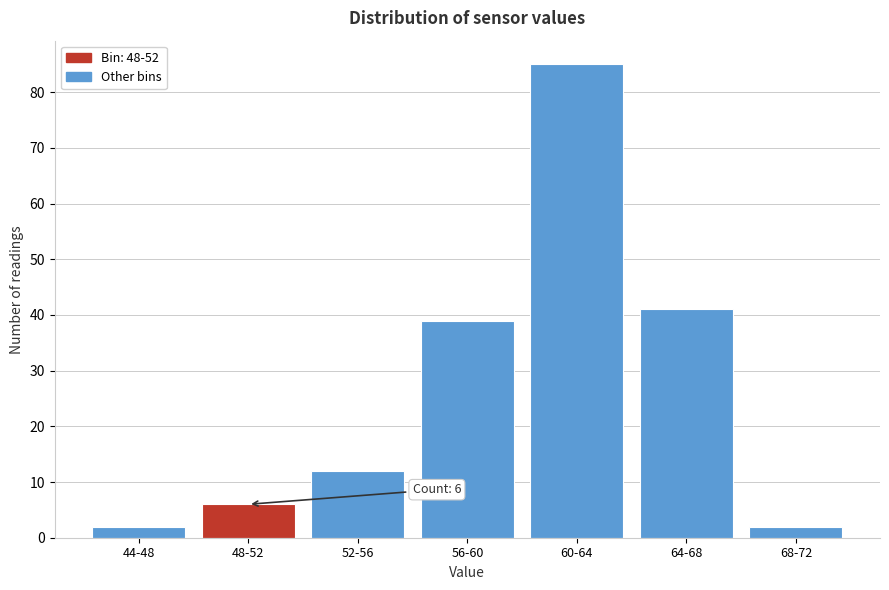

Reading left to right, list all the values displayed in this chart.

2	6	12	39	85	41	2